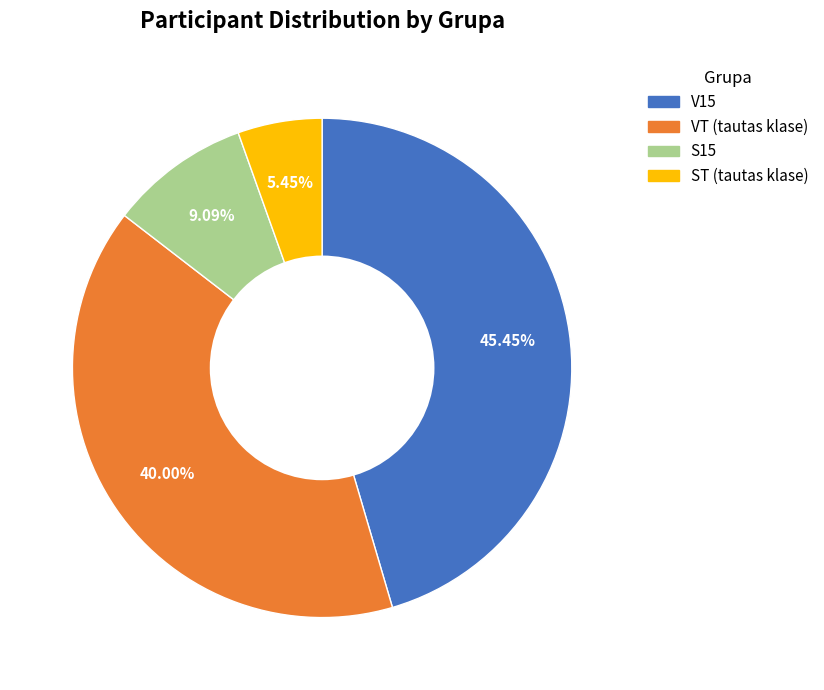

Does any single category account for the majority?

No